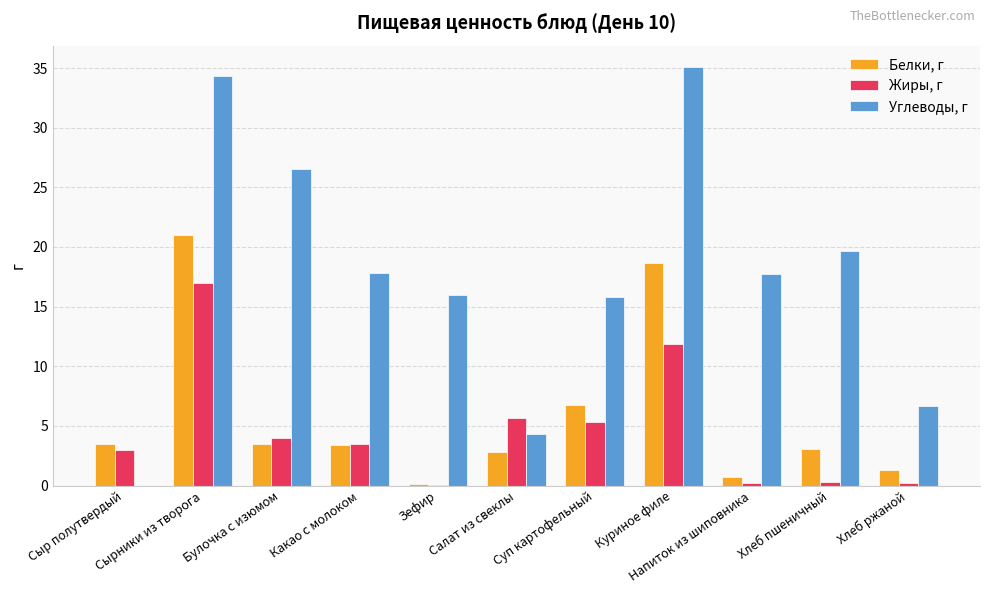

How many data points in Углеводы, г are above 17?

6